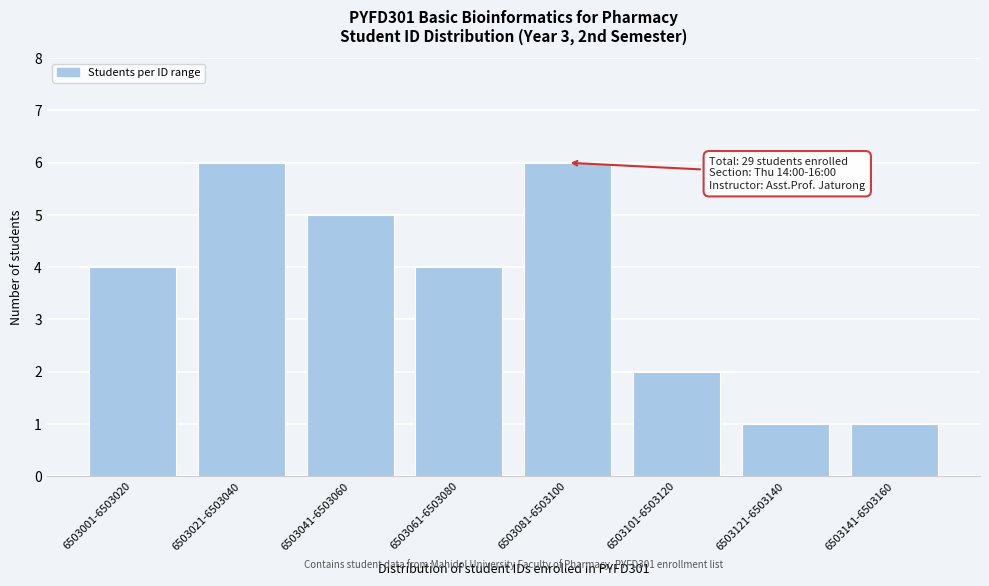

Reading left to right, transcribe all the data shown in this chart.

6503001-6503020=4	6503021-6503040=6	6503041-6503060=5	6503061-6503080=4	6503081-6503100=6	6503101-6503120=2	6503121-6503140=1	6503141-6503160=1